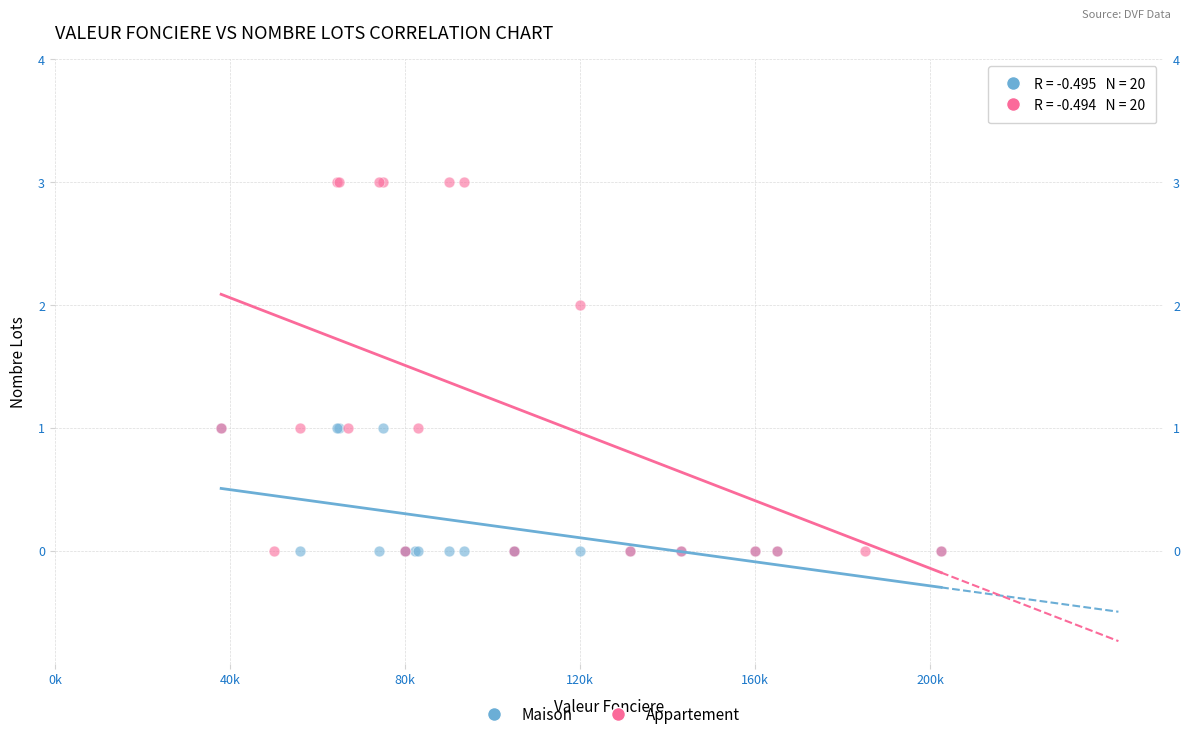

Which series contains the highest Y value?

Appartement